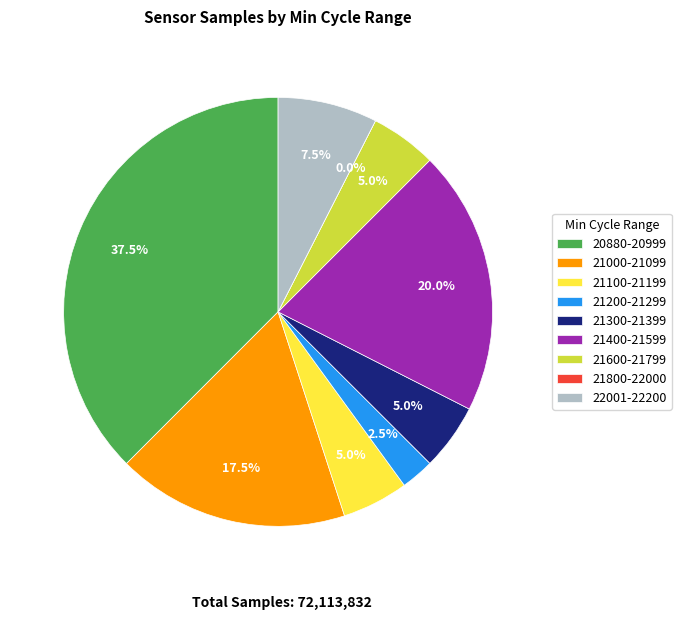

Is 79 the majority of the pie?

No